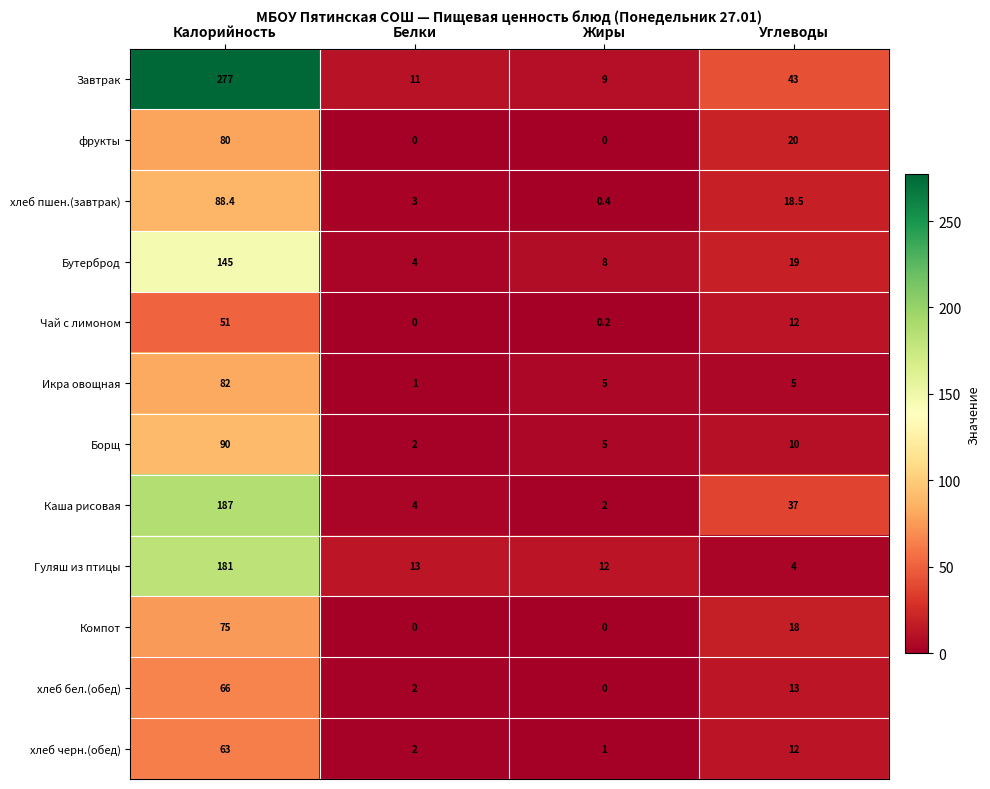

What is the maximum value shown in the chart?

277.0